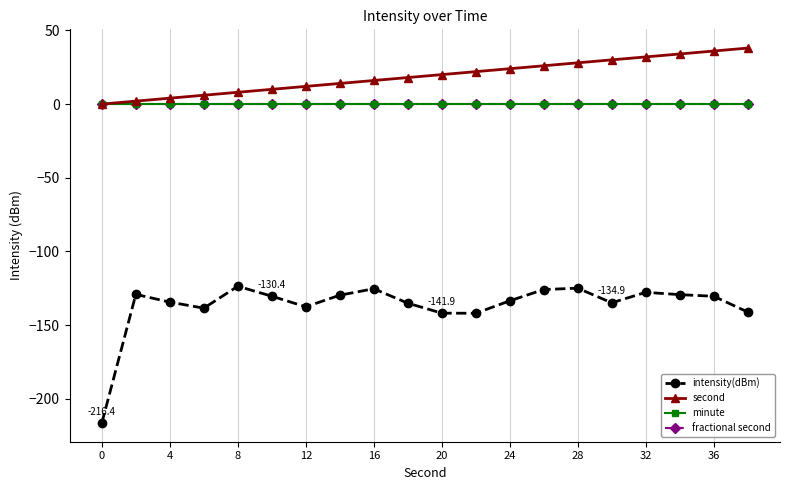

Is this an area chart (filled region under the line)?

No